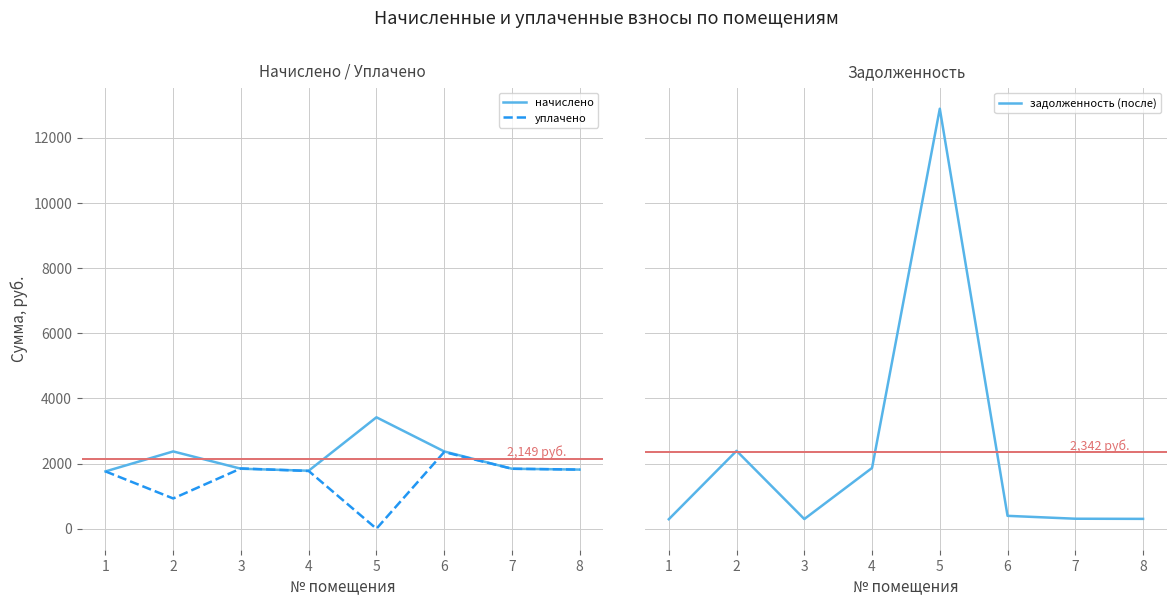

How many data points does each series have?

8